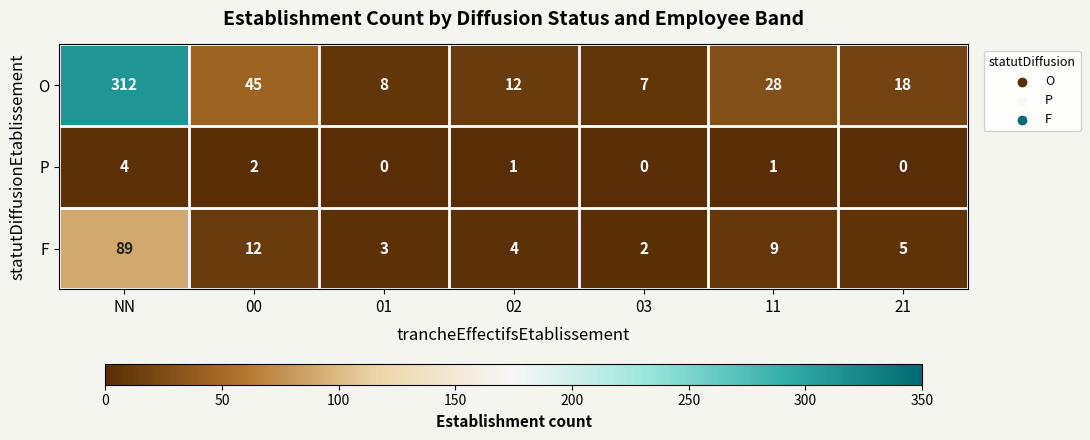

At how many categories does at least one series exceed 134?

1